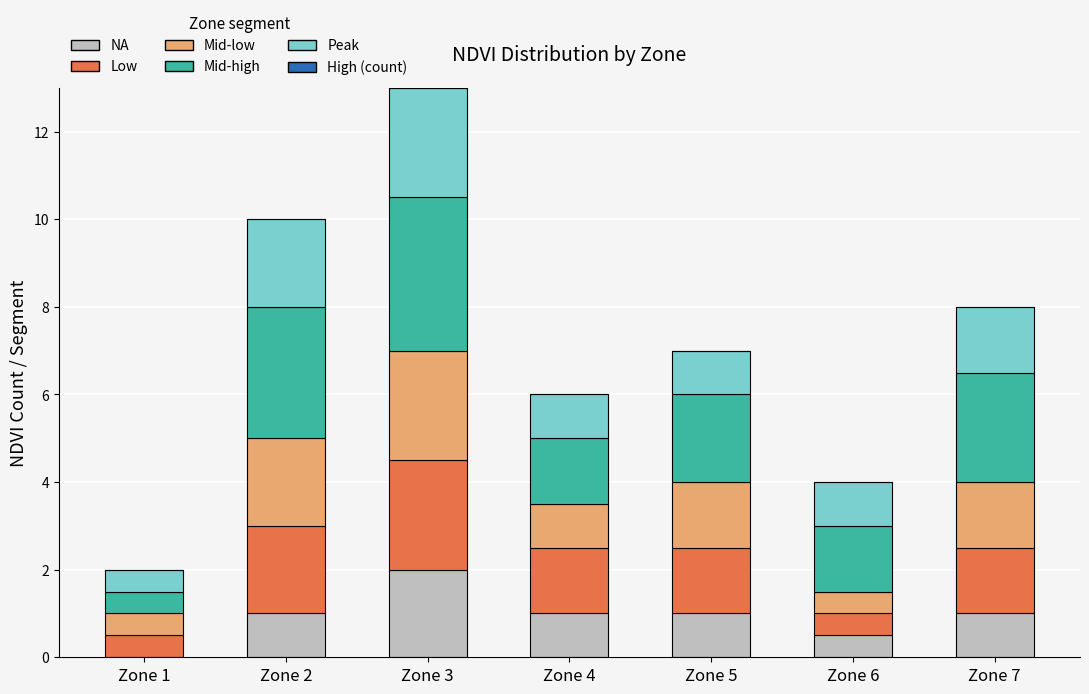

At which category is the sum across all series the highest?

Zone 3